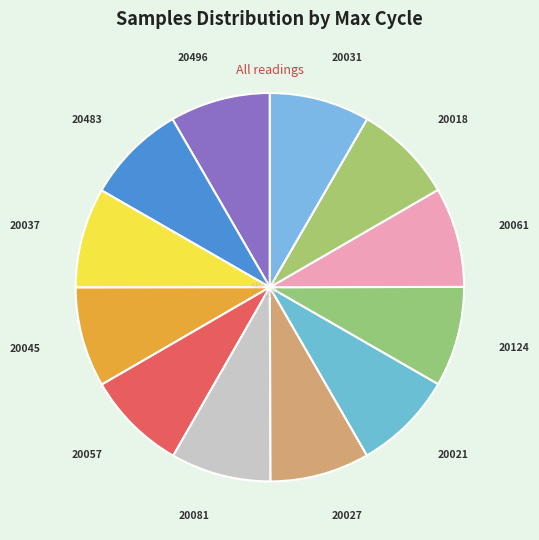

Is the sum of 20057 and 20018 greater than half?

No